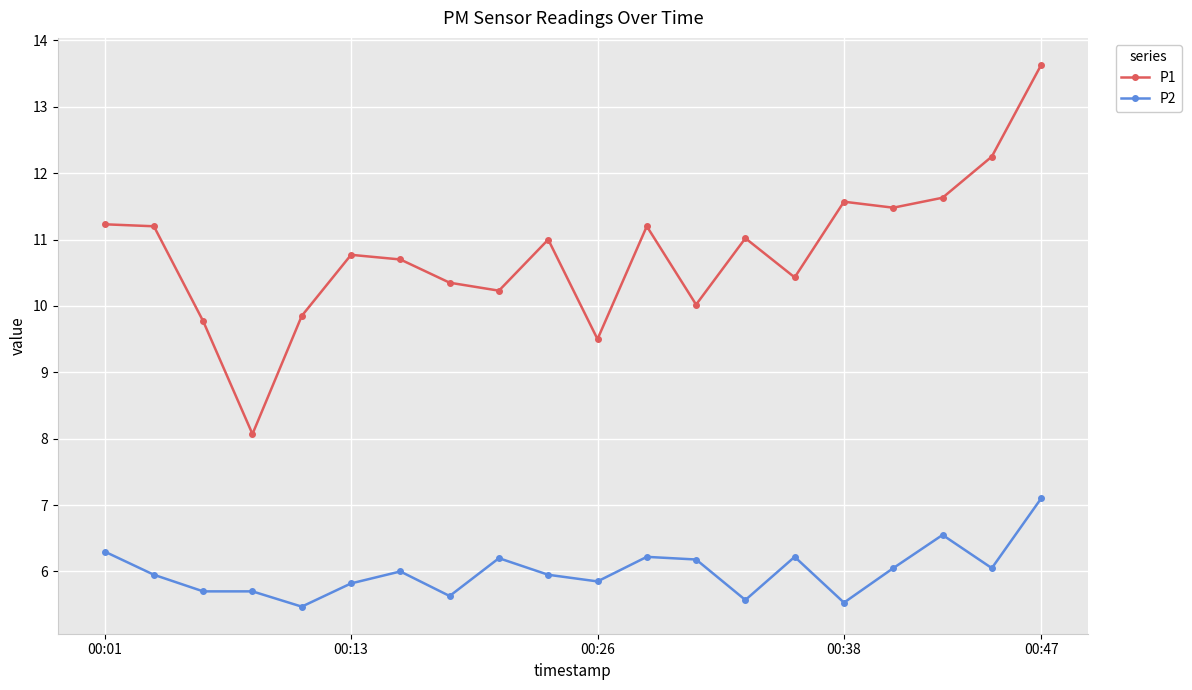

What is the value of the P1 point at the 4th from the left?

8.1